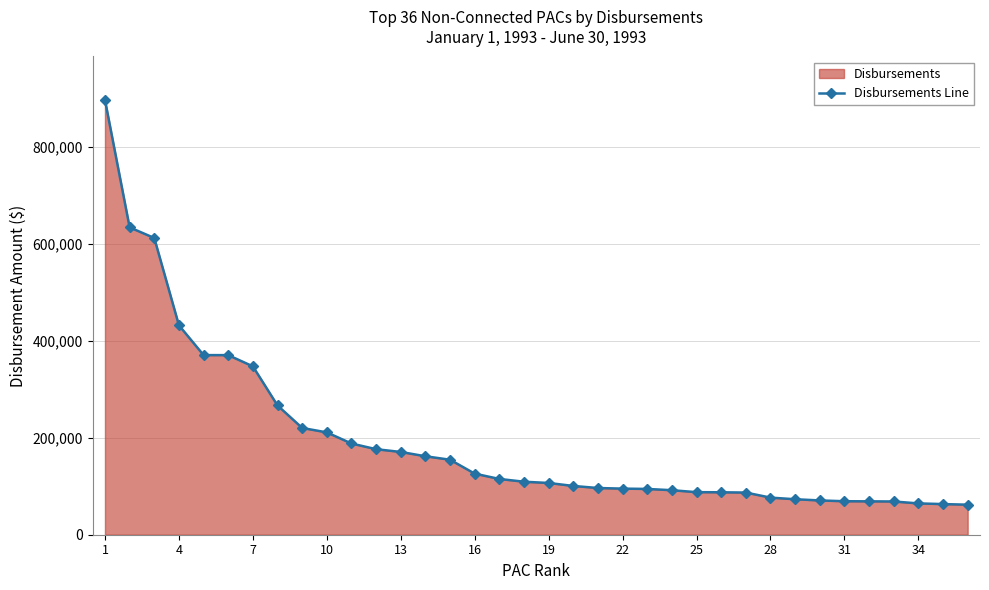

Does the chart have visible grid lines?

Yes